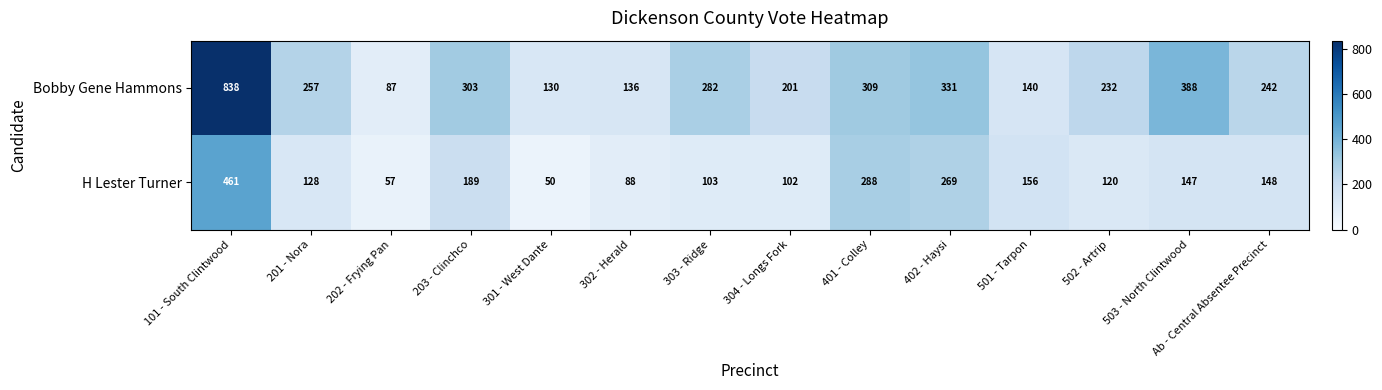

How many categories are shown in the chart?

14